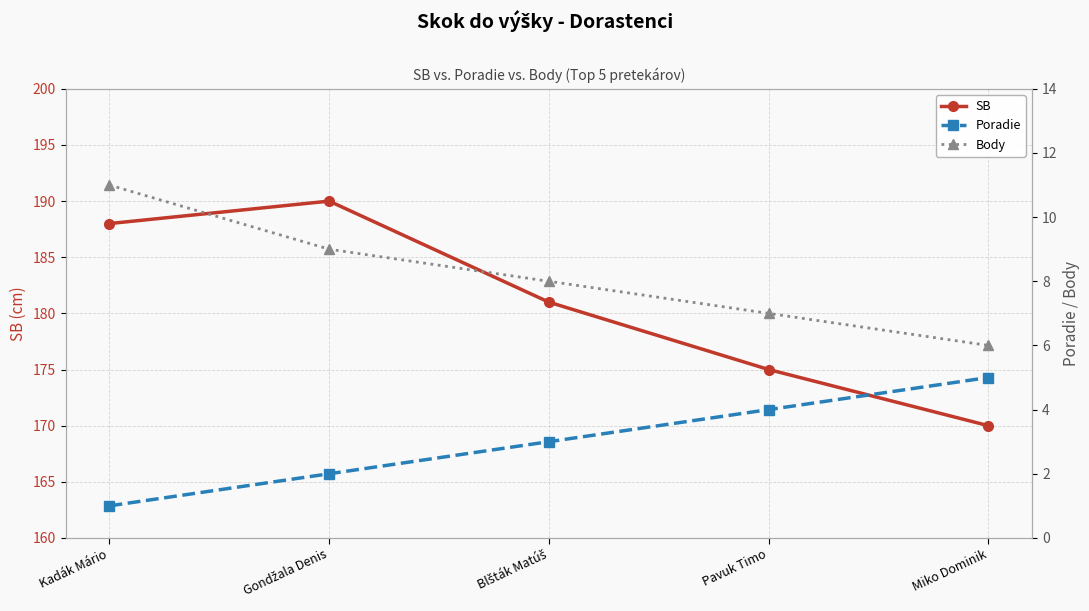

How many values in the Poradie series are below 3?

2